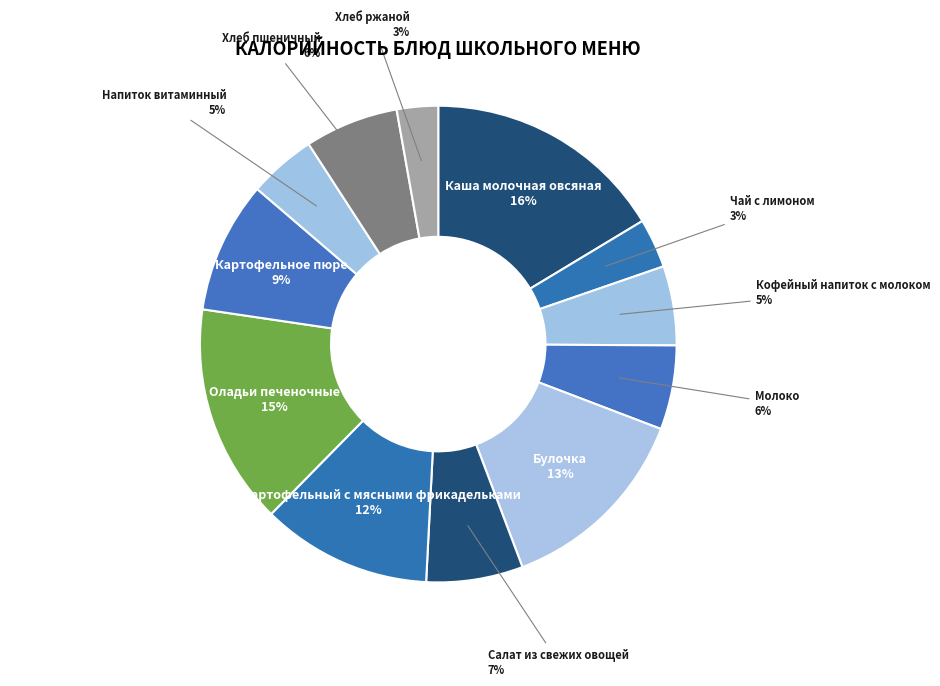

To the nearest percent, what is the difference between the Кофейный напиток с молоком and Хлеб пшеничный slice percentages?

1%